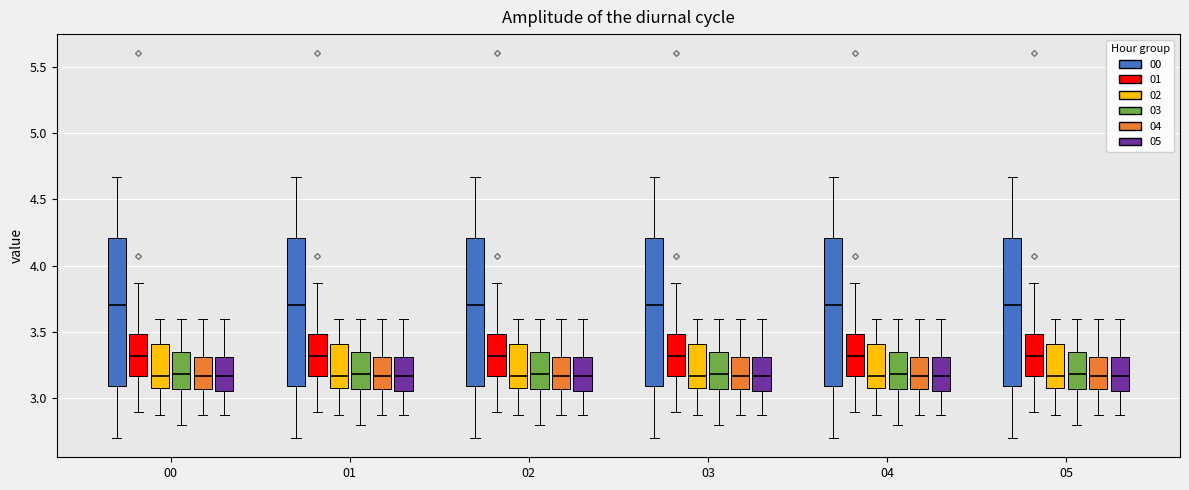

Where does the lower whisker of the box for 02 (03) end on the y-axis? The values are not printed on the chart, so give them approximately, as read against the axis.

2.80